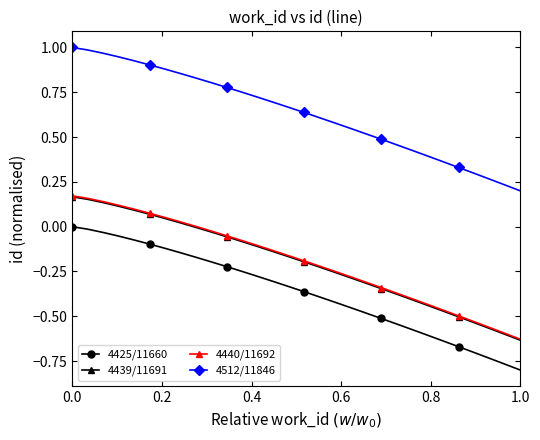

Which series has the largest total across all categories?

4512/11846